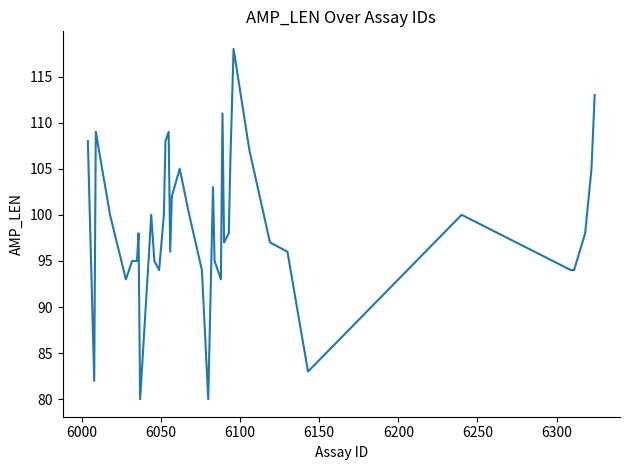

What is the minimum value shown in the chart?

80